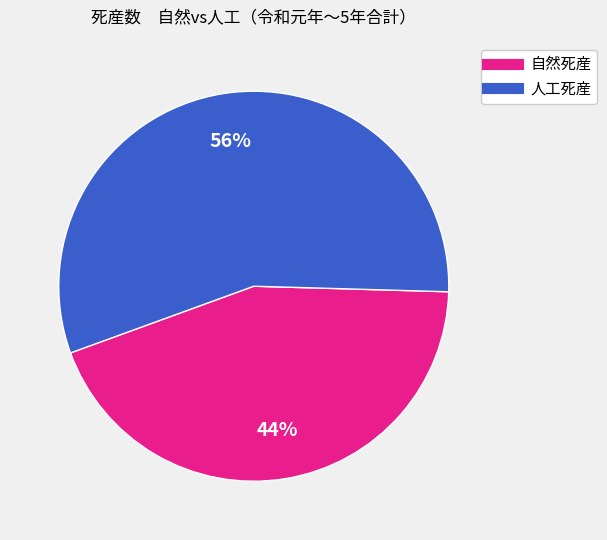

To the nearest percent, what is the difference between the largest and smallest slice percentages?

12%